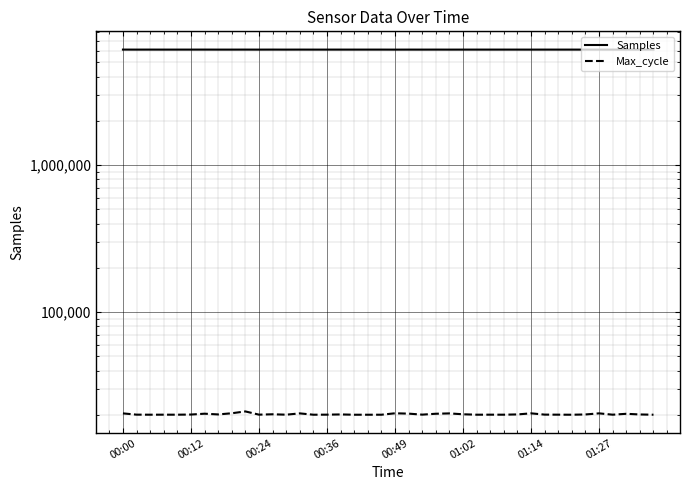

Between 00:12 and 00:36, which is larger?

00:36